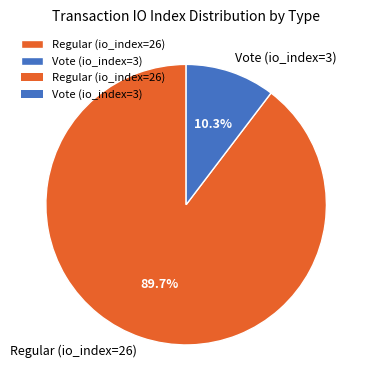

To the nearest percent, what is the combined percentage of Vote (io_index=3) and Regular (io_index=26)?

100%